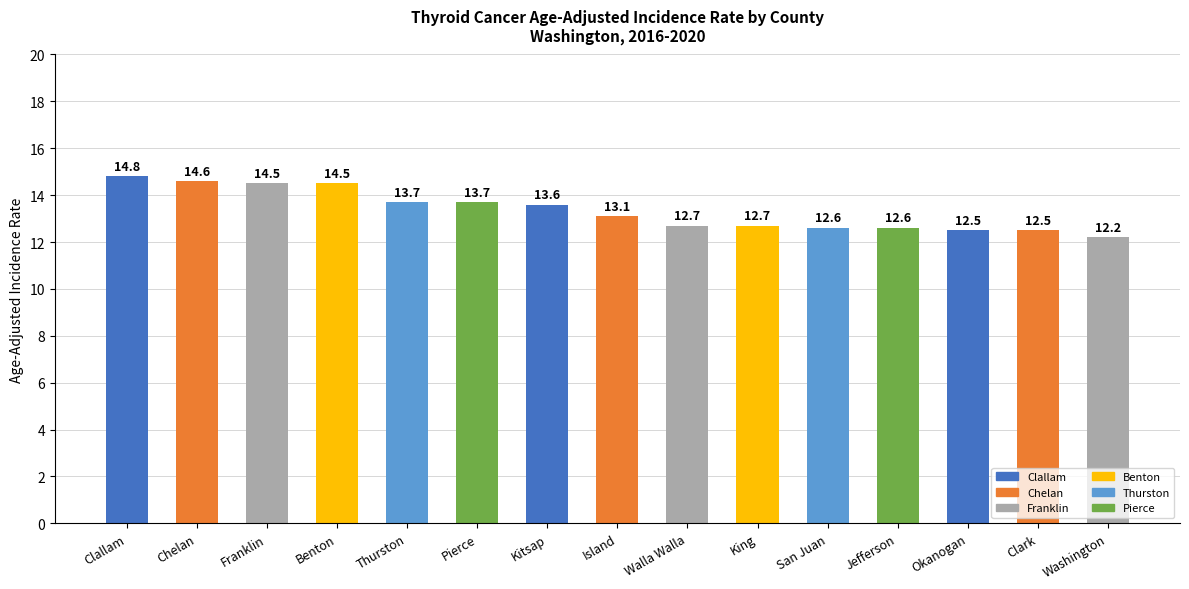

What is the ratio of the value at San Juan to the value at Okanogan?

1.0